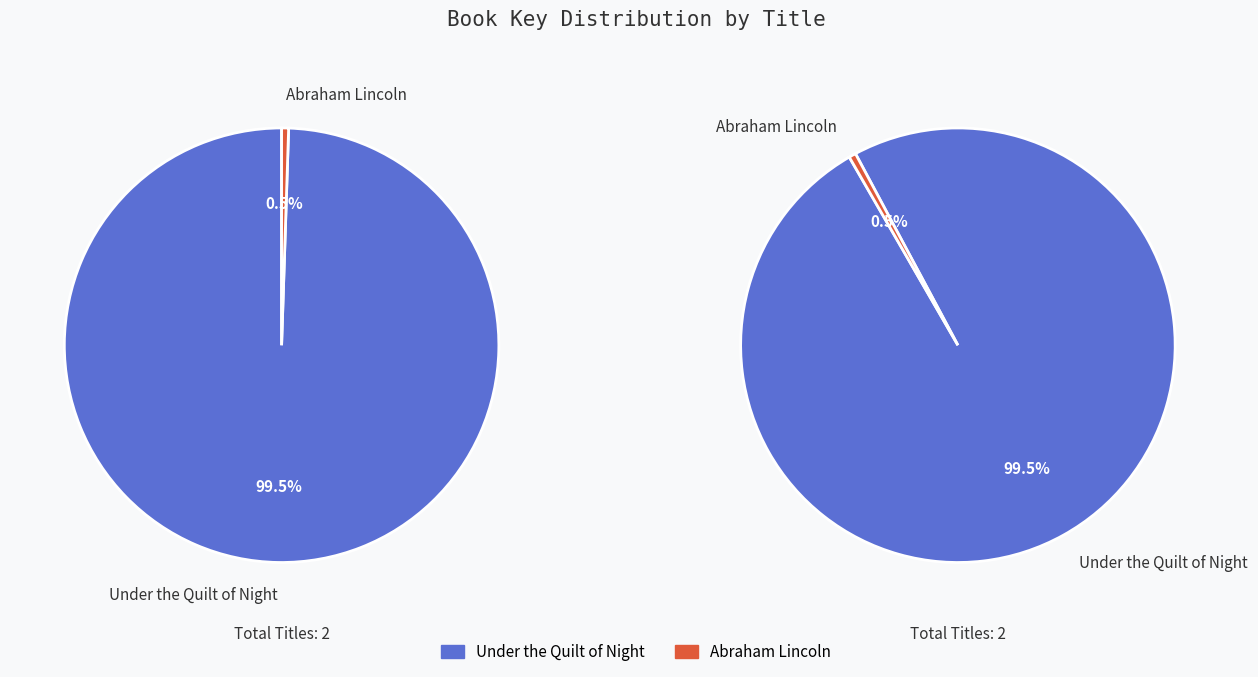

What is the change in value from Under the Quilt of Night to Abraham Lincoln?

-1254562